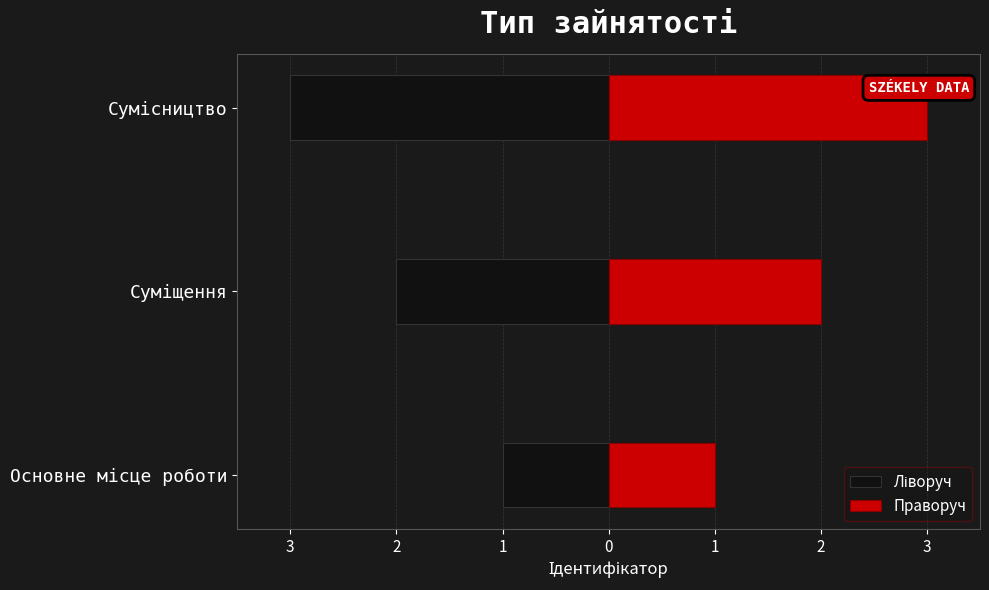

Are the bars horizontal?

Yes